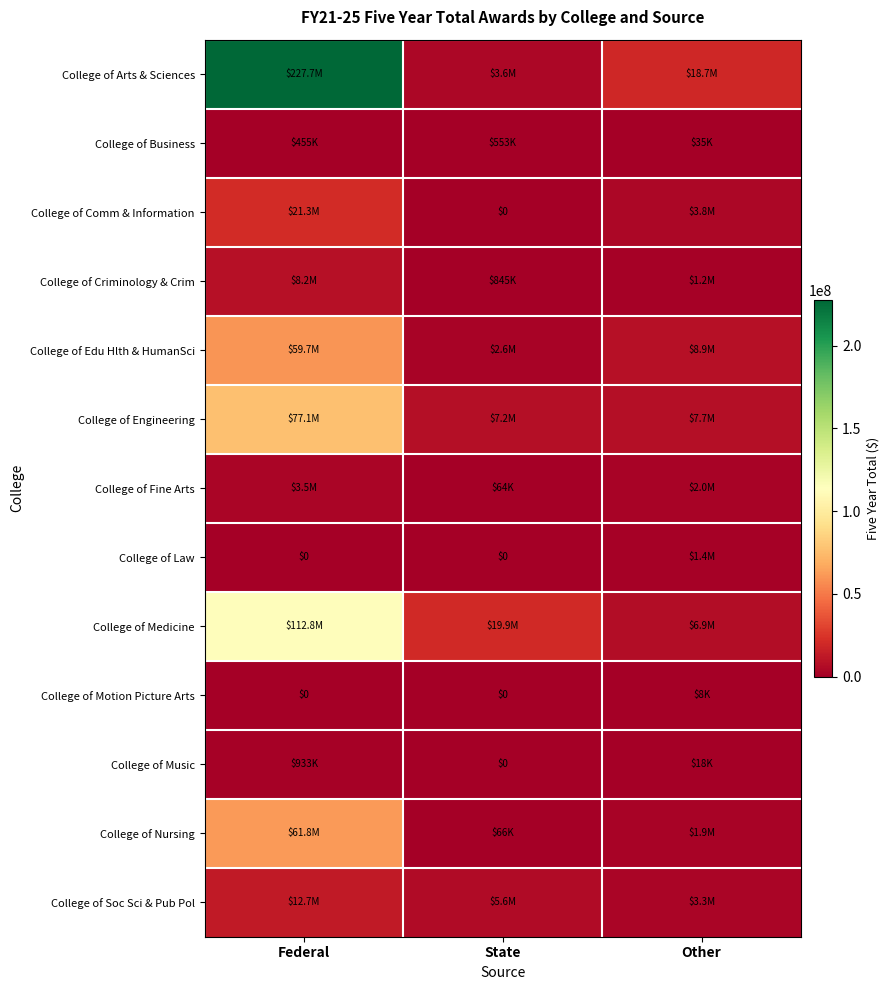

Which series has the widest spread of values?

College of Arts & Sciences